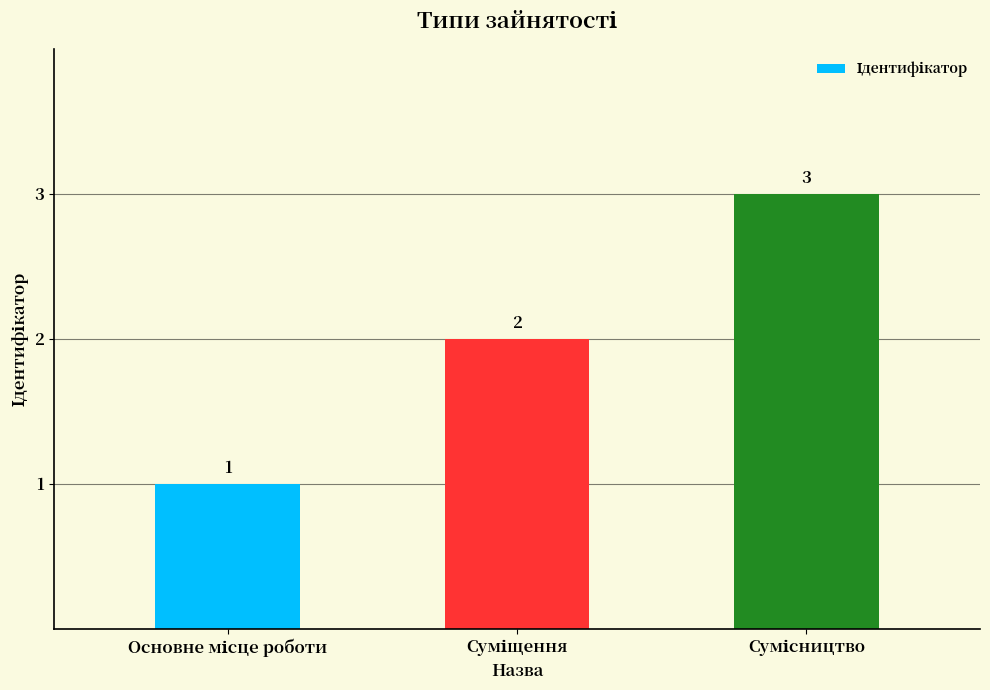

What is the sum of all values?

6